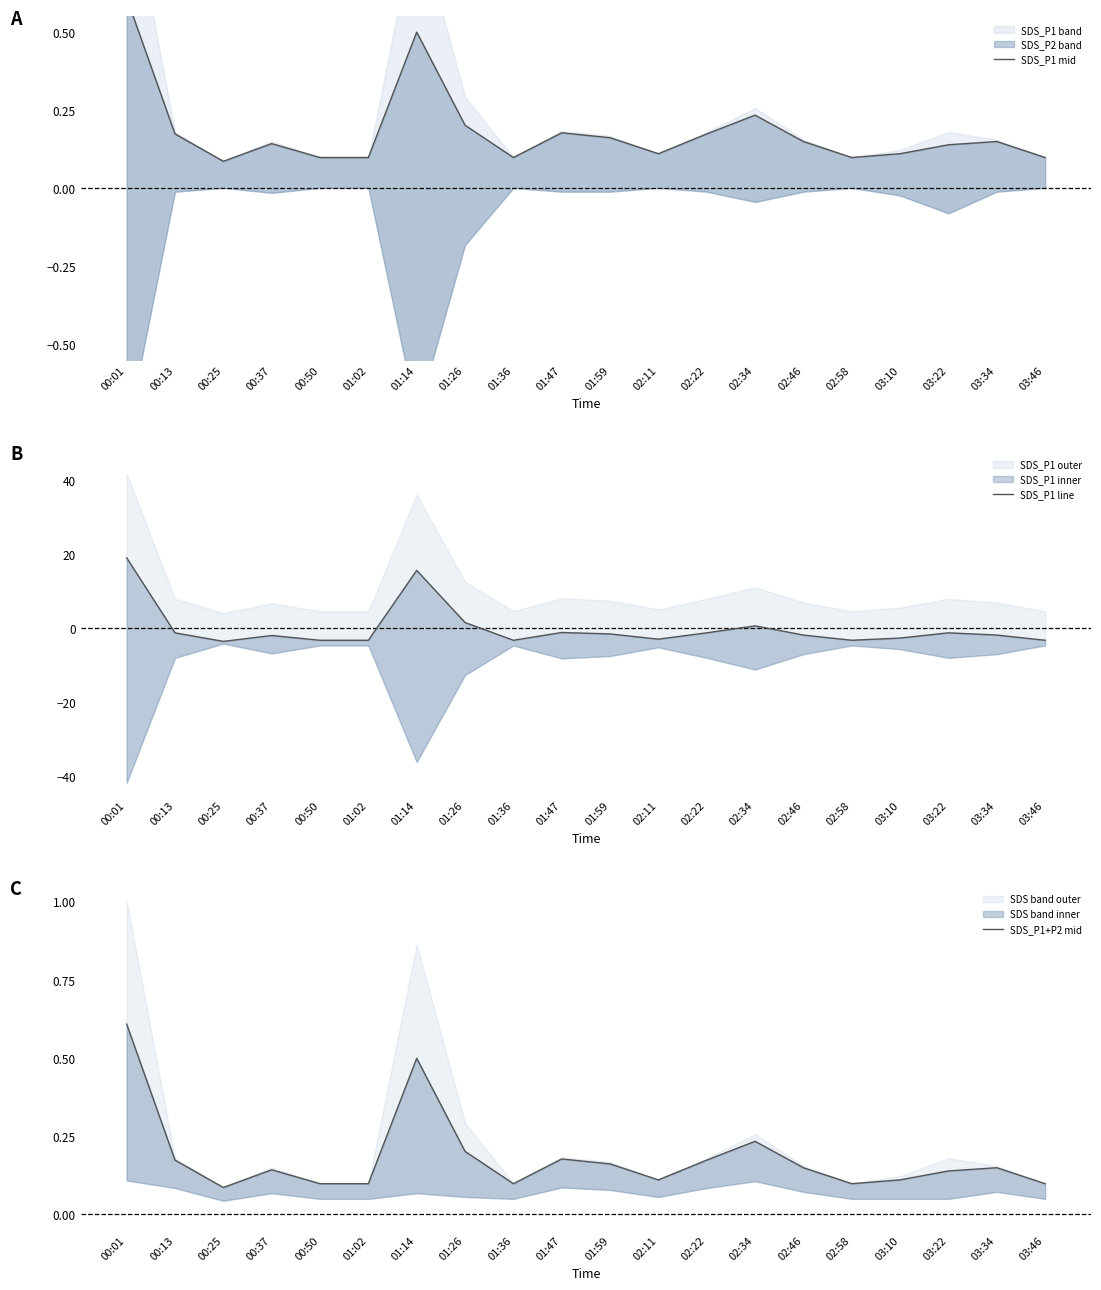

Which category has the lowest value across all series?

00:25